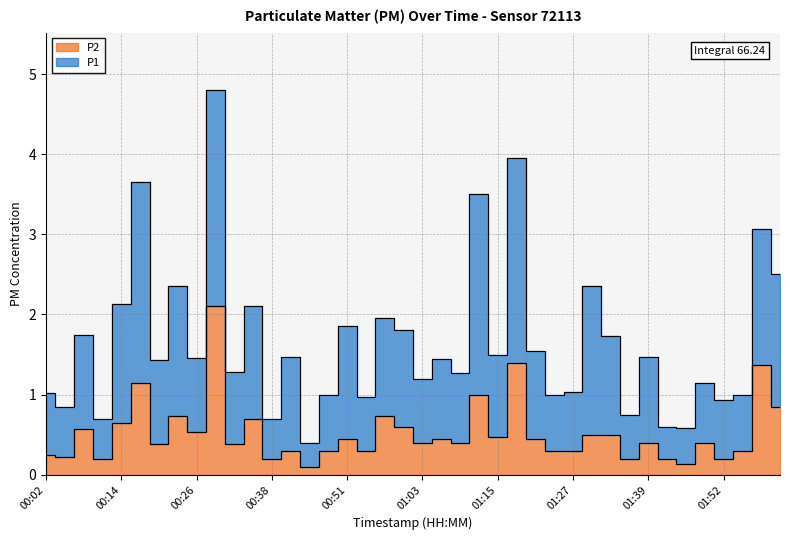

Rank the series at 01:09 from highest to lowest value.

P1, P2